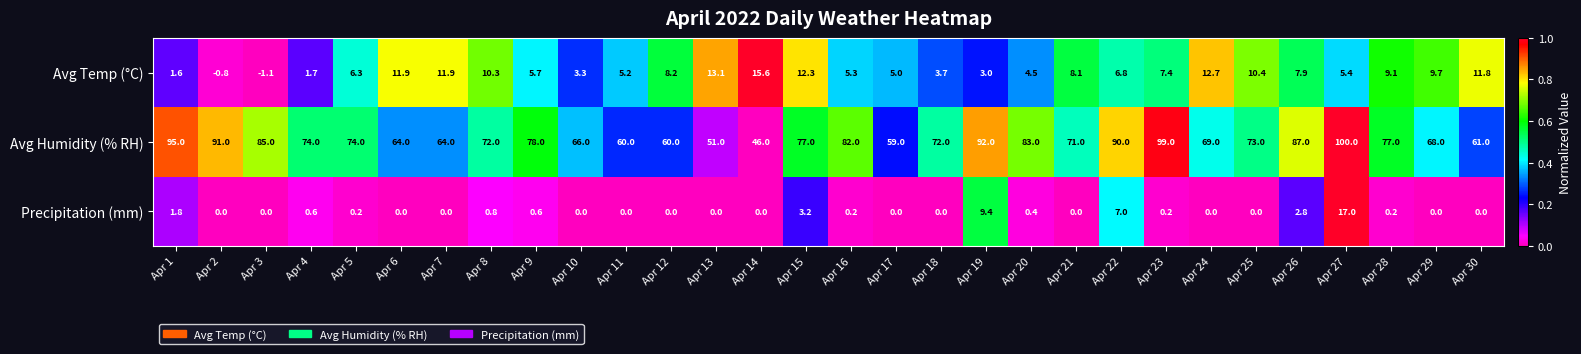

Is it true that Avg Temp (°C) equals 9.1 at Apr 28?

True